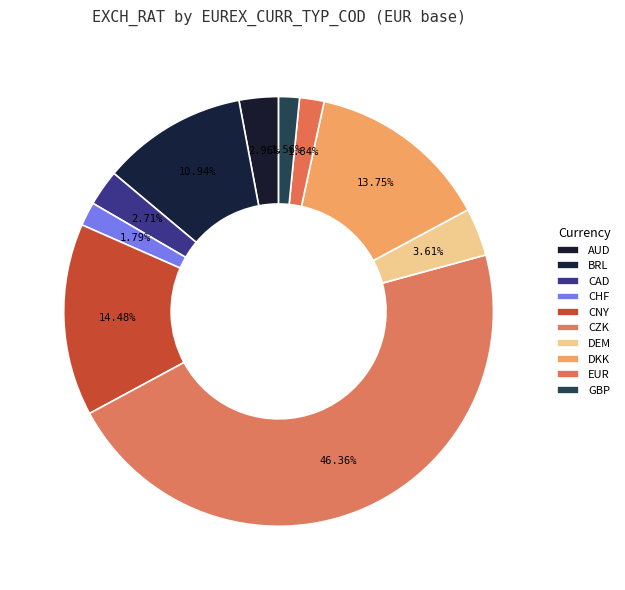

How many segments does this pie chart have?

10